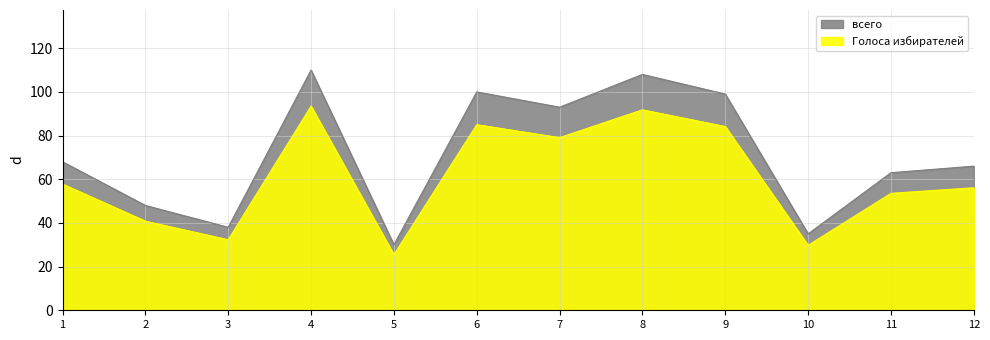

What is the difference between the maximum and minimum values in the всего series?

80.0